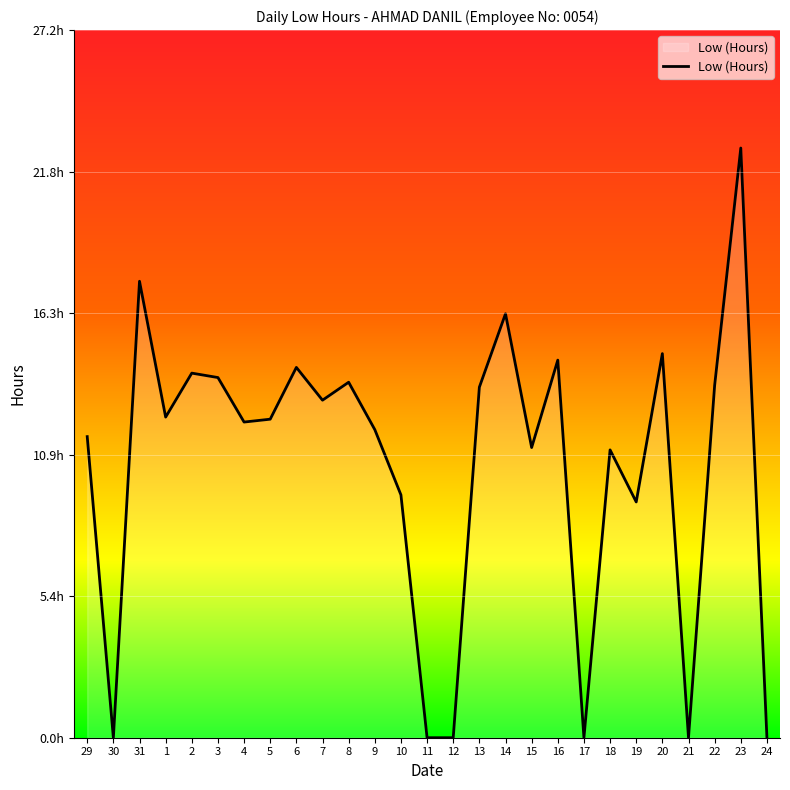

Does the chart display data point markers on the line(s)?

No